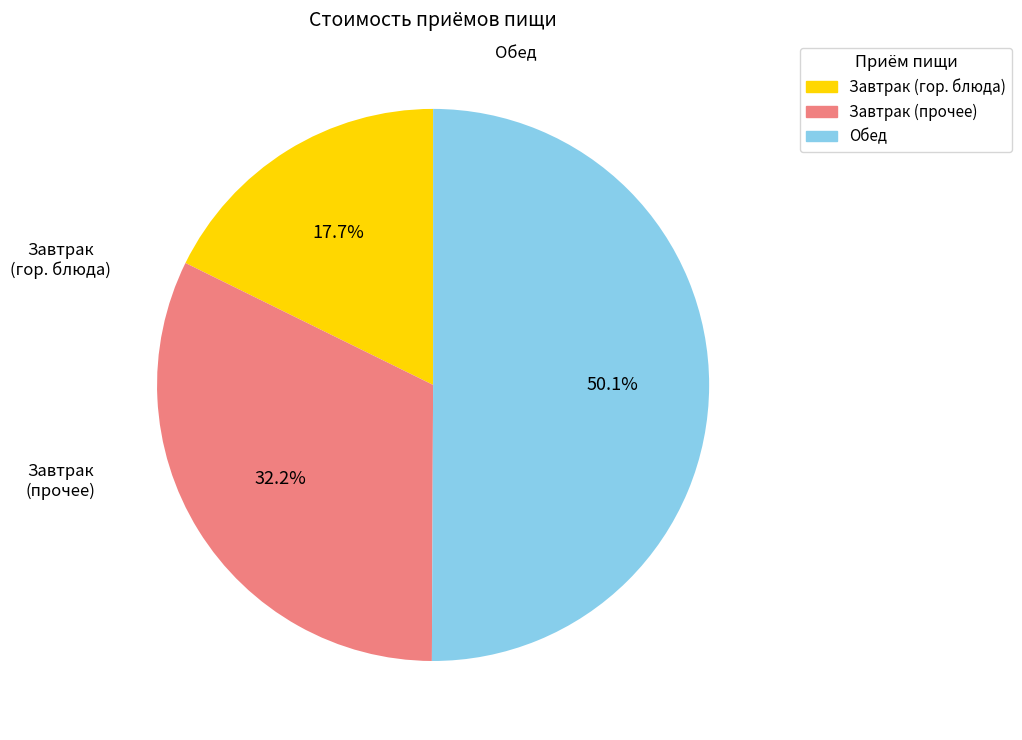

Approximately how many times larger is the value at Завтрак (прочее) compared to Обед?

0.6